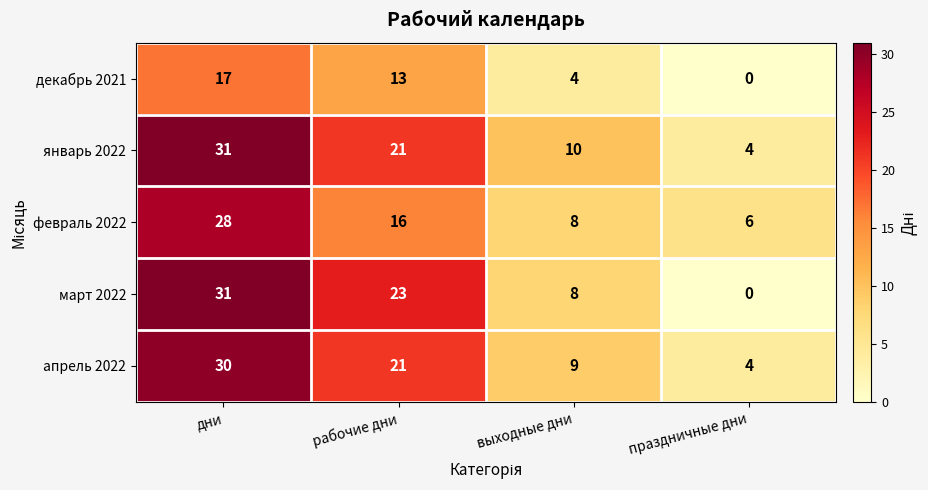

Rank the categories by март 2022 value from highest to lowest.

дни, рабочие дни, выходные дни, праздничные дни